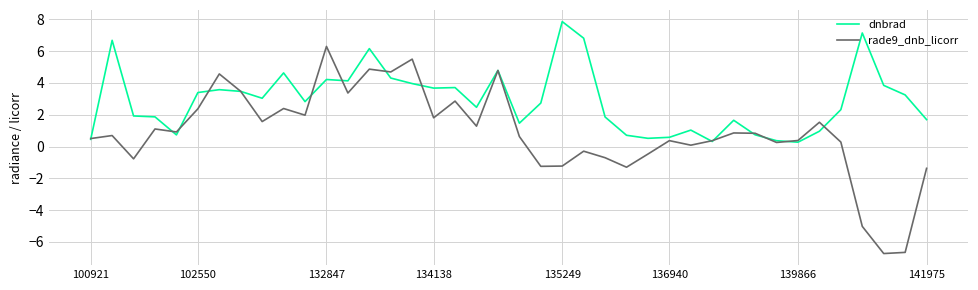

Which series has the largest total across all categories?

dnbrad